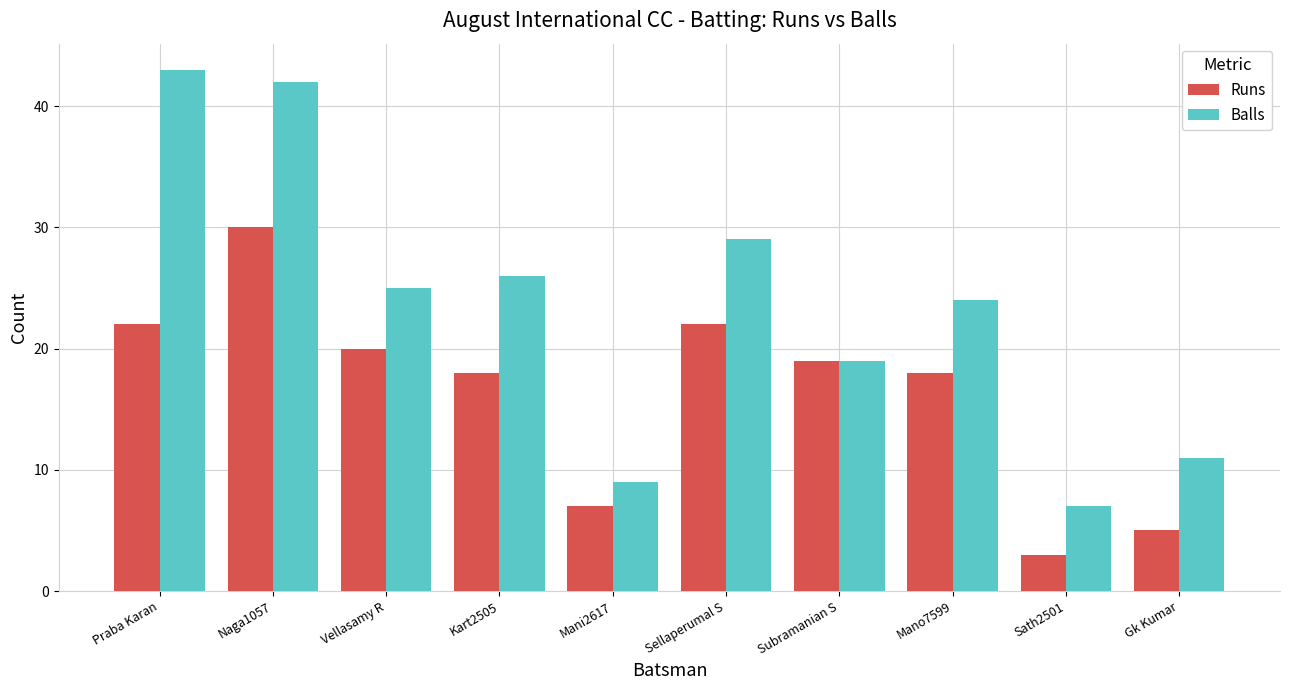

The value of Runs at Sellaperumal S is 22. True or false?

True